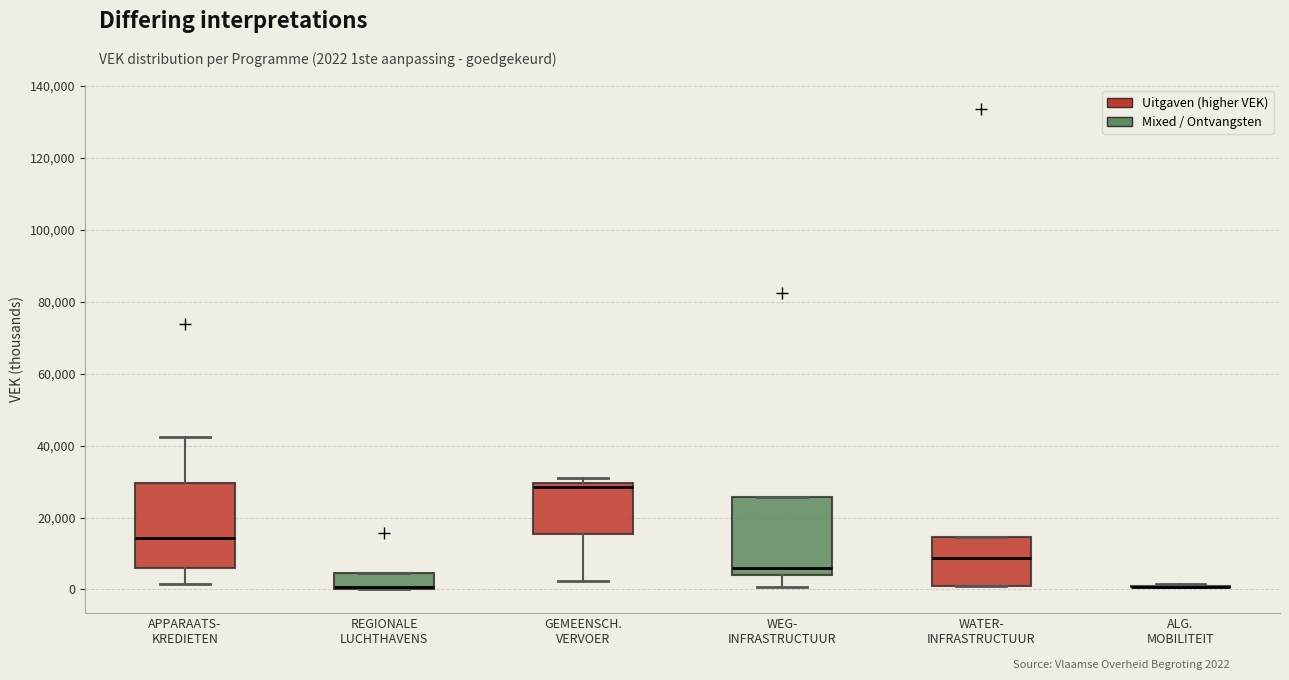

Reading left to right, transcribe this box plot: for each box, give where its median line is, the range the box spans, and where its two whiskers end, as read against the y-axis. The values are not printed on the chart, so give them approximately, as read against the axis.

APPARAATS- KREDIETEN: median 14000, box 6000 to 30000, whiskers 2000 to 42000
REGIONALE LUCHTHAVENS: median 0 (drawn on the box's lower edge), box 0 to 4000, whiskers 0 to 4000
GEMEENSCH. VERVOER: median 28000, box 16000 to 30000, whiskers 2000 to 30000 (just above the box's upper edge)
WEG- INFRASTRUCTUUR: median 6000, box 4000 to 26000, whiskers 0 to 26000
WATER- INFRASTRUCTUUR: median 8000, box 0 to 14000, whiskers 0 to 14000
ALG. MOBILITEIT: box collapsed to a line at 0, whiskers 0 to 2000